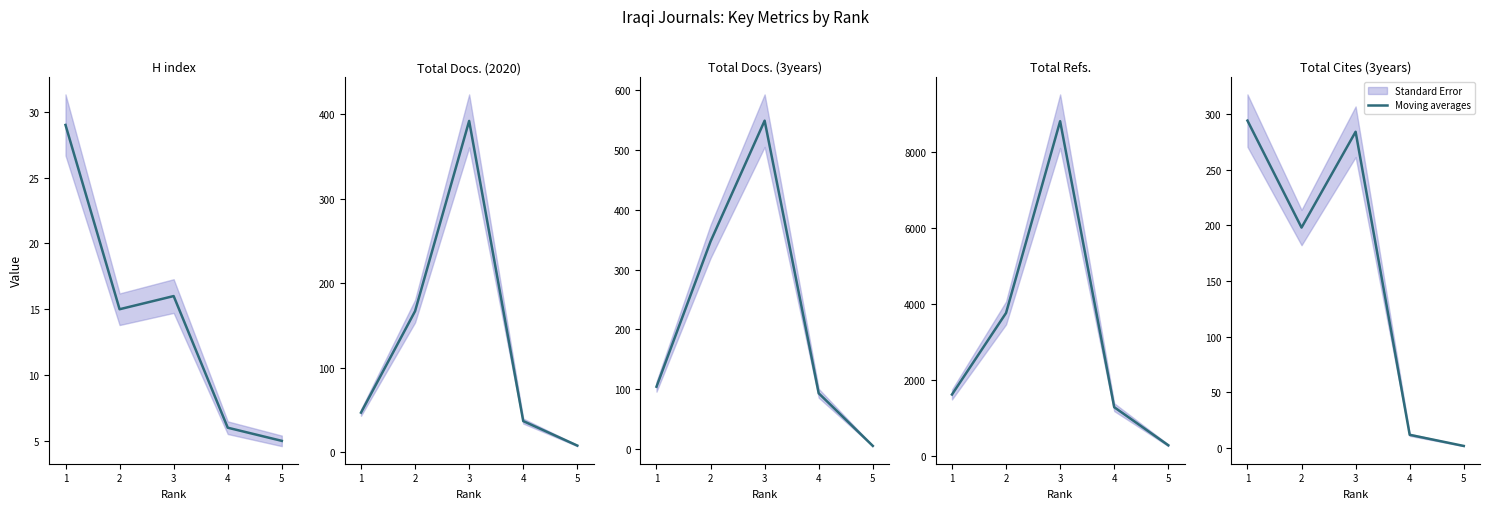

At which category does the data reach its first local peak?

3